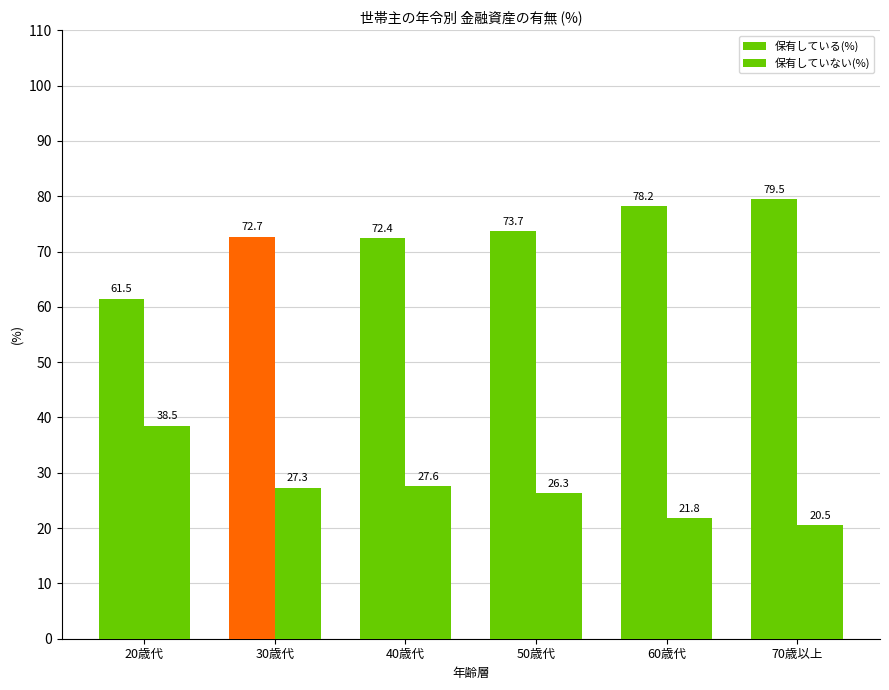

List the series in order of their peak value, highest first.

保有している(%), 保有していない(%)